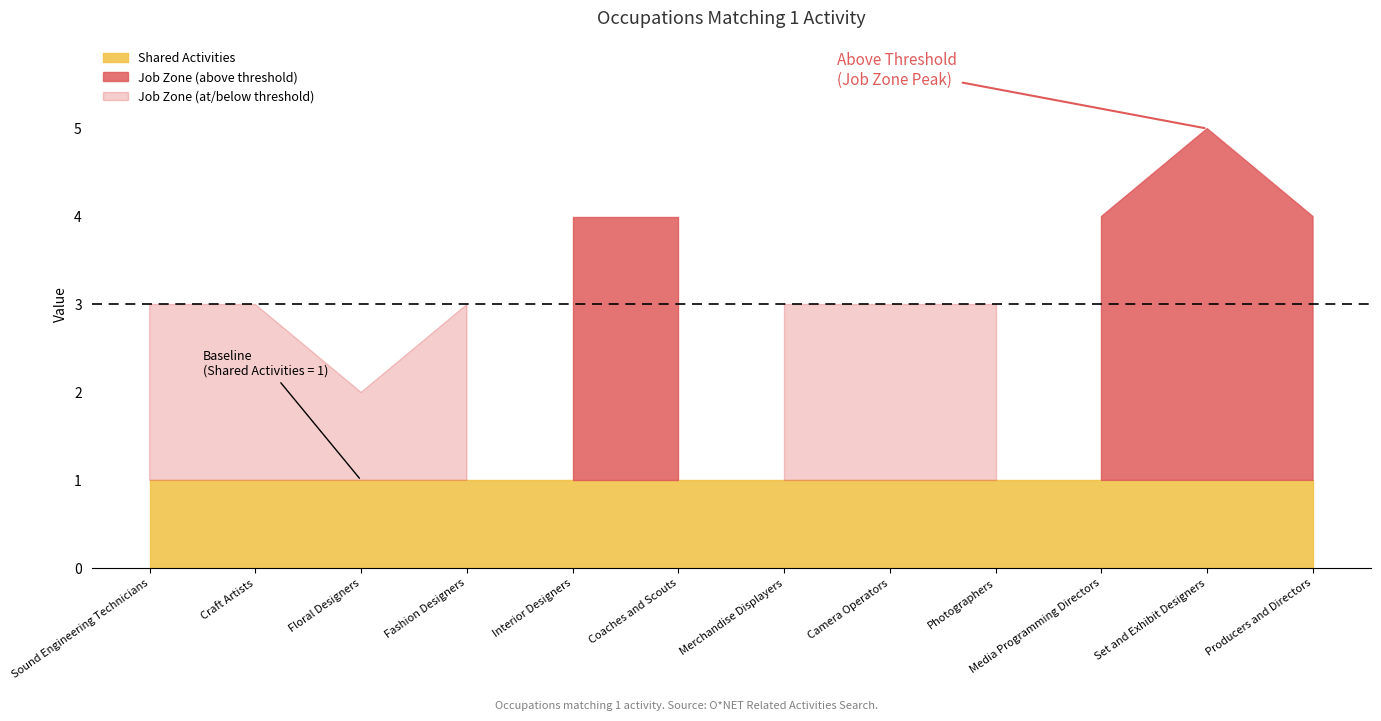

What is the total value across all series at Set and Exhibit Designers?

6